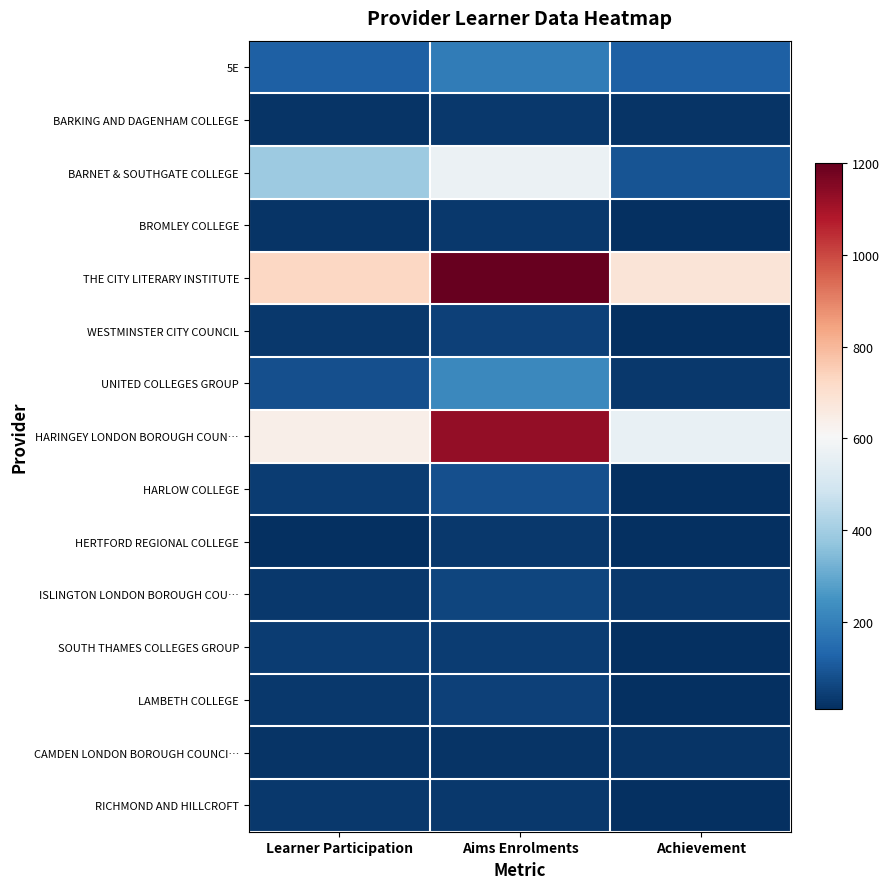

At how many categories does at least one series exceed 832?

1